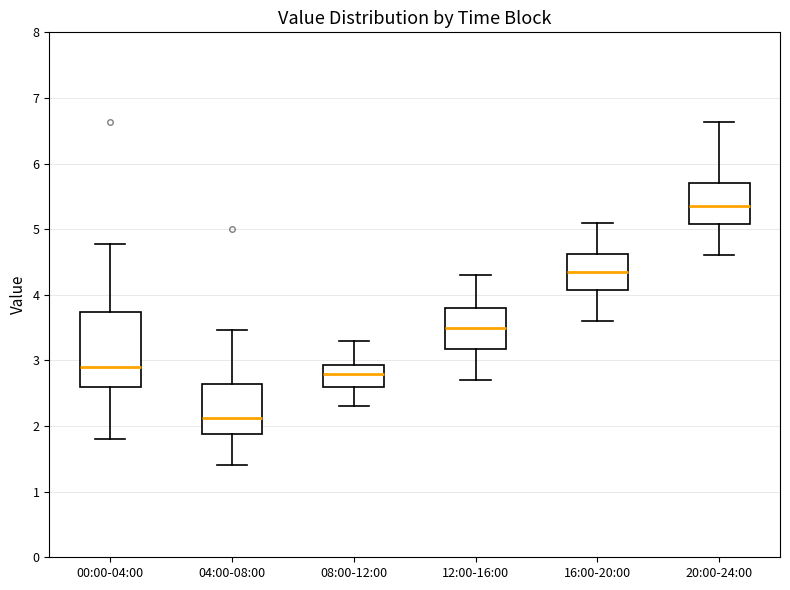

Reading left to right, transcribe this box plot: for each box, give where its median line is, the range the box spans, and where its two whiskers end, as read against the y-axis. The values are not printed on the chart, so give them approximately, as read against the axis.

00:00-04:00: median 2.9, box 2.6 to 3.7, whiskers 1.8 to 4.8
04:00-08:00: median 2.1, box 1.9 to 2.6, whiskers 1.4 to 3.5
08:00-12:00: median 2.8, box 2.6 to 2.9, whiskers 2.3 to 3.3
12:00-16:00: median 3.5, box 3.2 to 3.8, whiskers 2.7 to 4.3
16:00-20:00: median 4.4, box 4.1 to 4.6, whiskers 3.6 to 5.1
20:00-24:00: median 5.4, box 5.1 to 5.7, whiskers 4.6 to 6.6